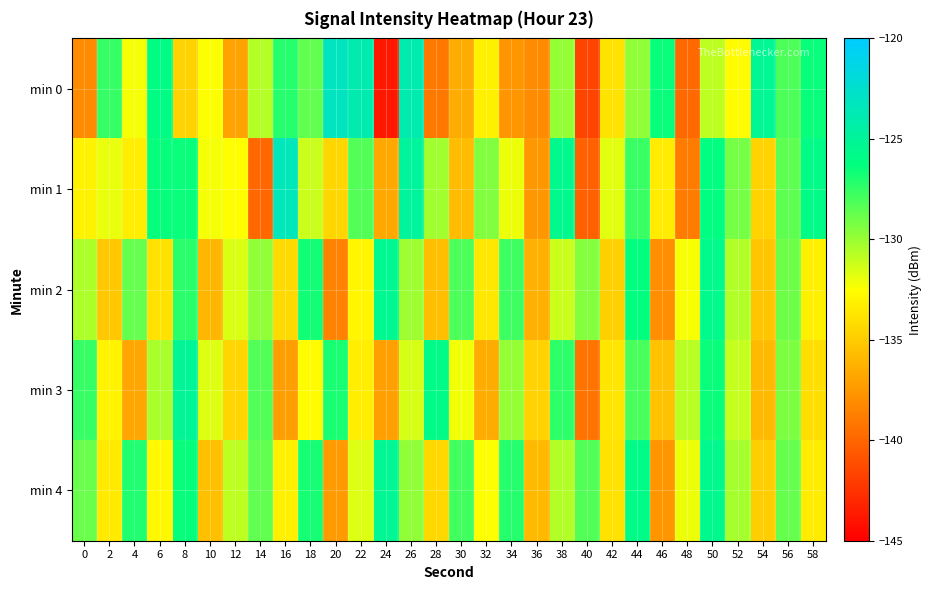

At which category is the sum across all series the highest?

50